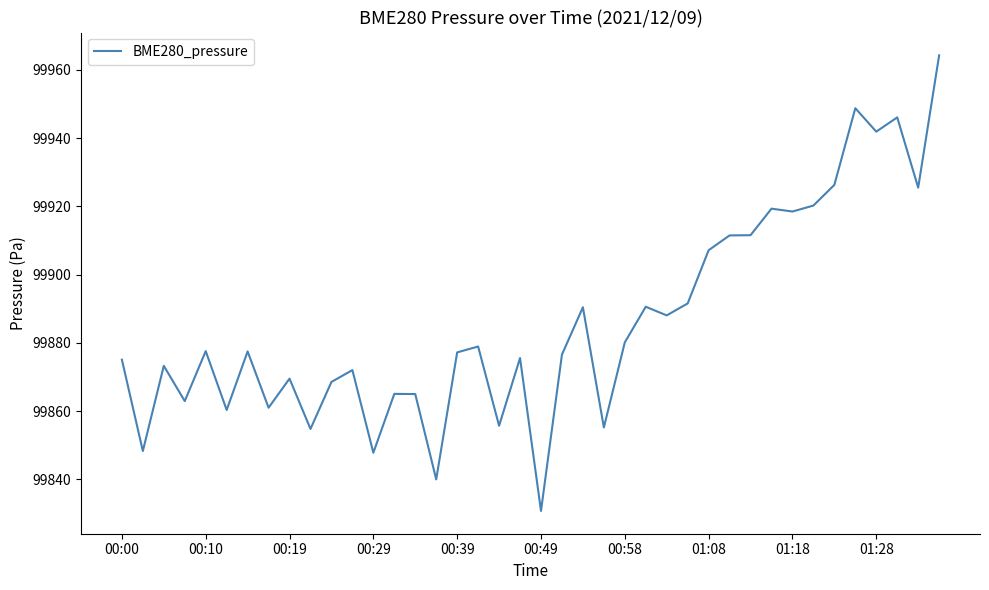

What is the smallest value displayed?

99830.8